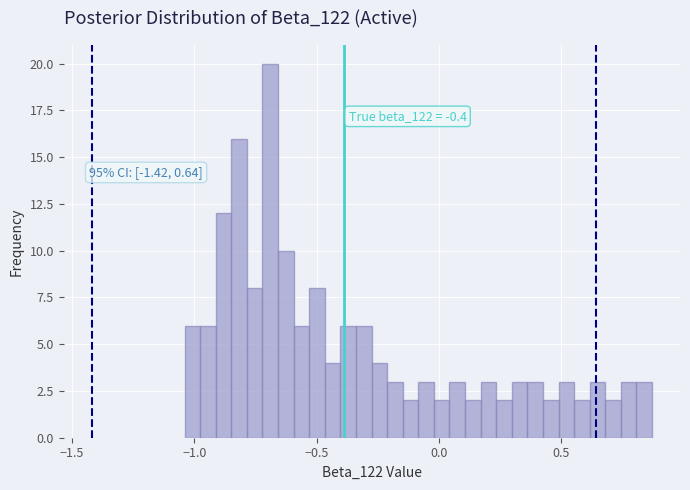

Read against the x-axis, roughly where is the centre of the tallest bar?

-0.70